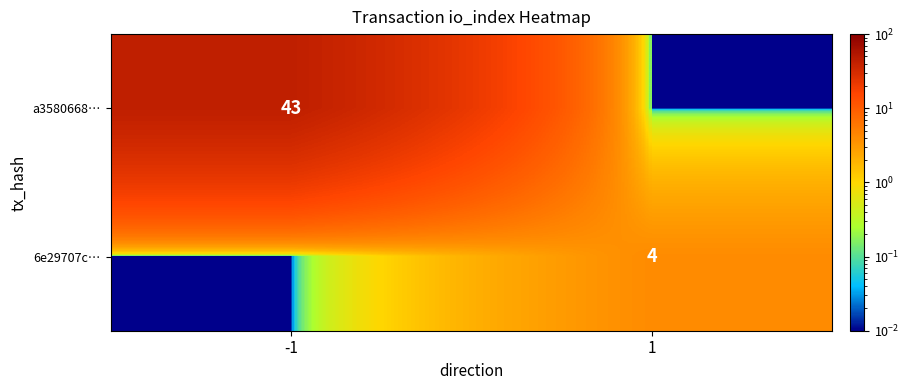

What is the greatest value displayed?

43.0